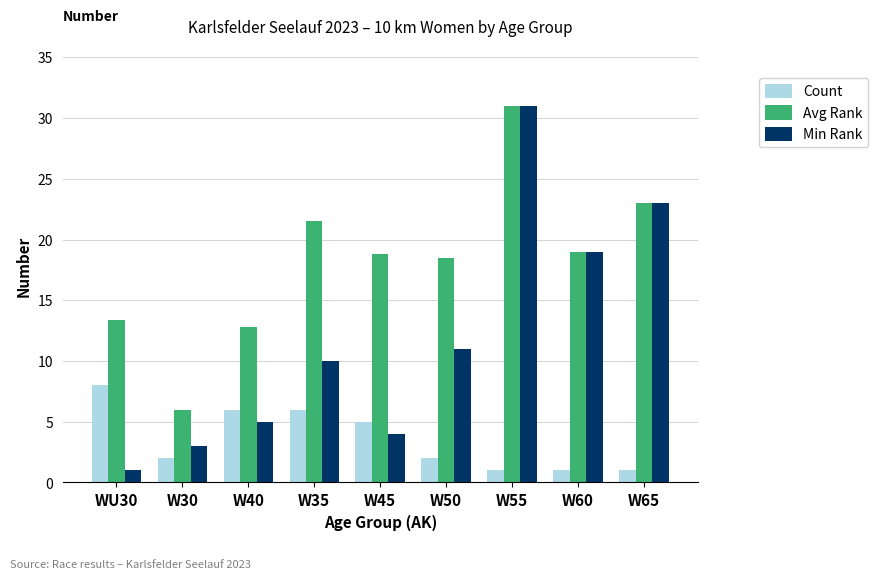

Count the number of data series in this chart.

3